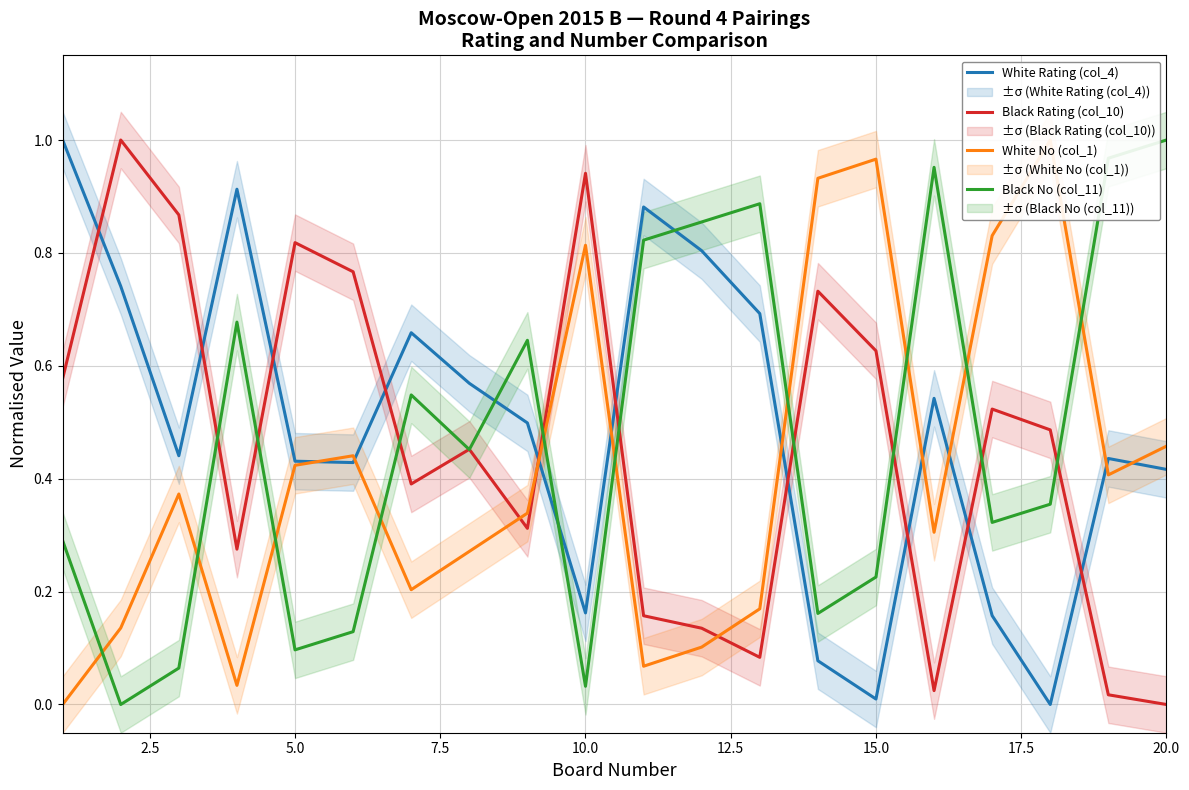

The Black No (col_11) series shows 1.0 at 20.0. True or false?

True